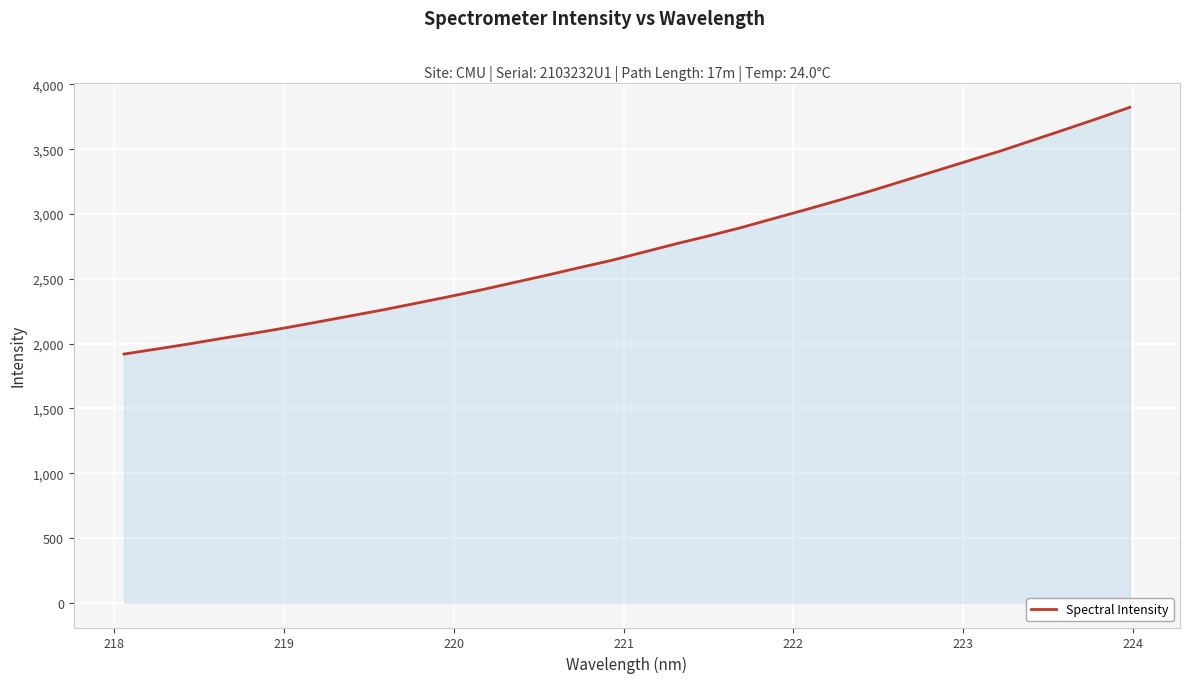

What is the average value?

2744.4